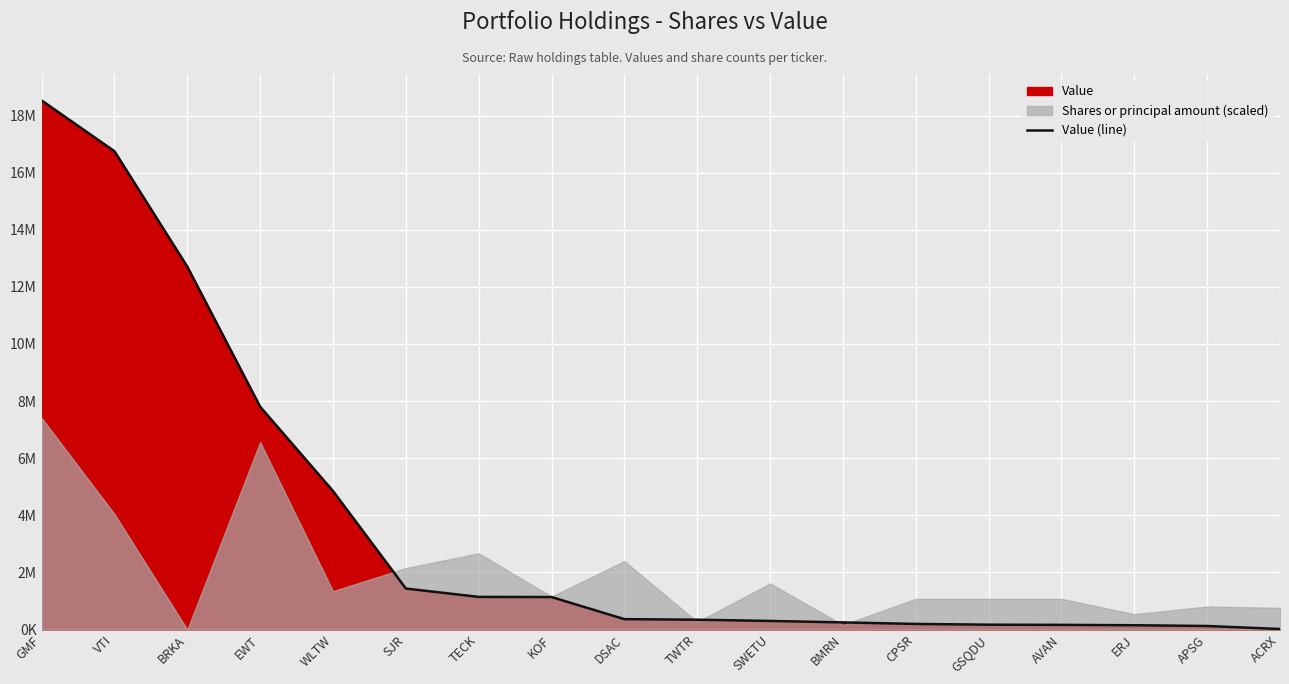

Approximately how many times larger is the value at BMRN compared to GSQDU?

1.5